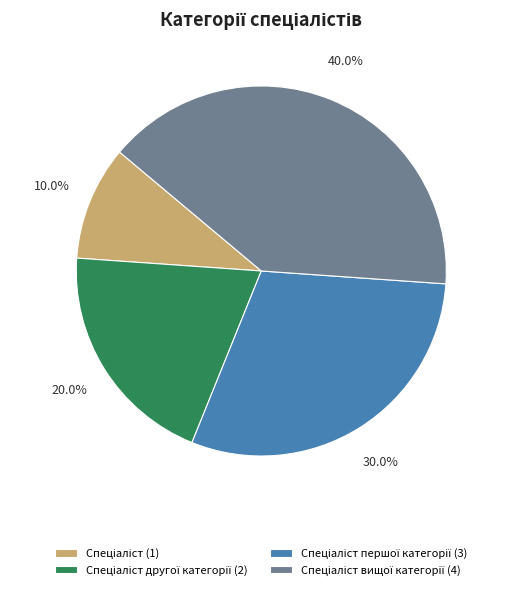

Is there any slice that represents more than half of the pie?

No